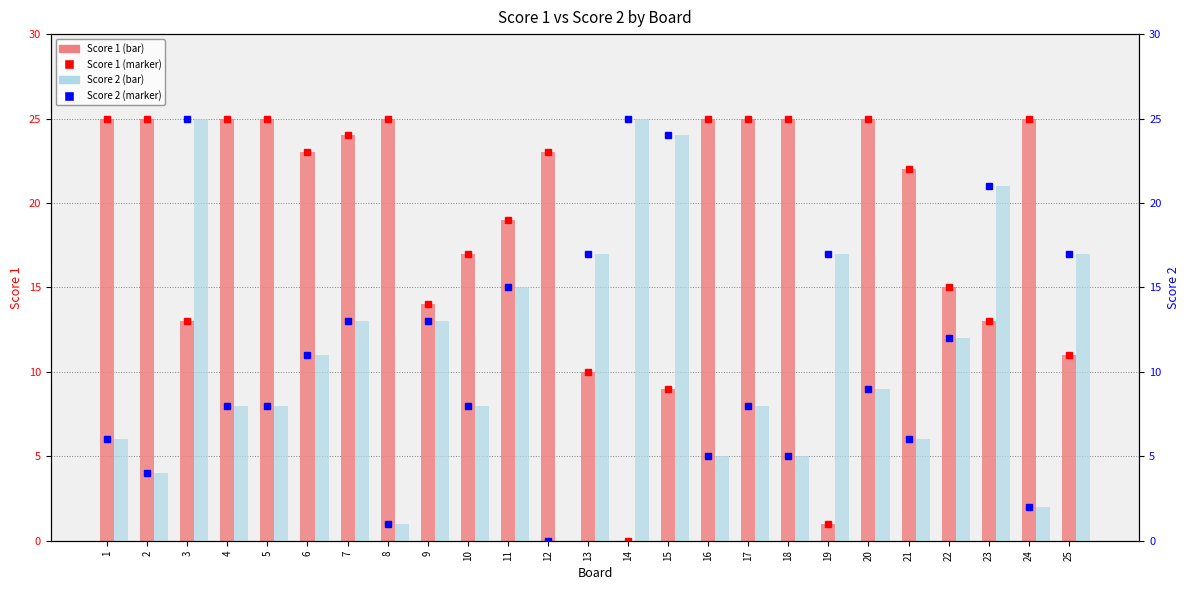

The value of Score 1 (marker) at 1 is 25. True or false?

True